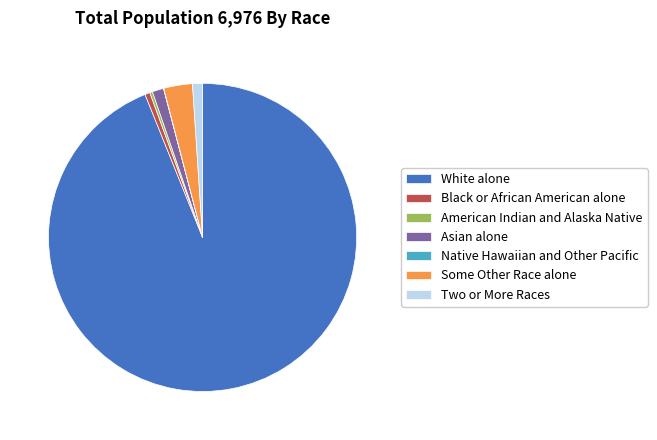

Do Two or More Races and White alone together represent more than half of the pie?

Yes